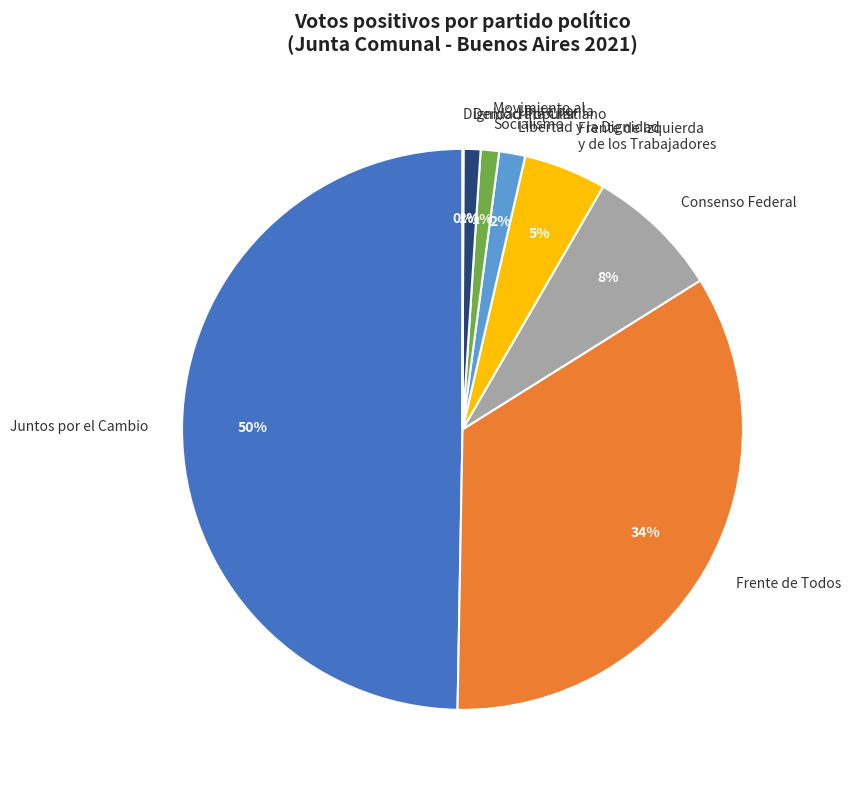

To the nearest percent, what is the average slice percentage?

12%